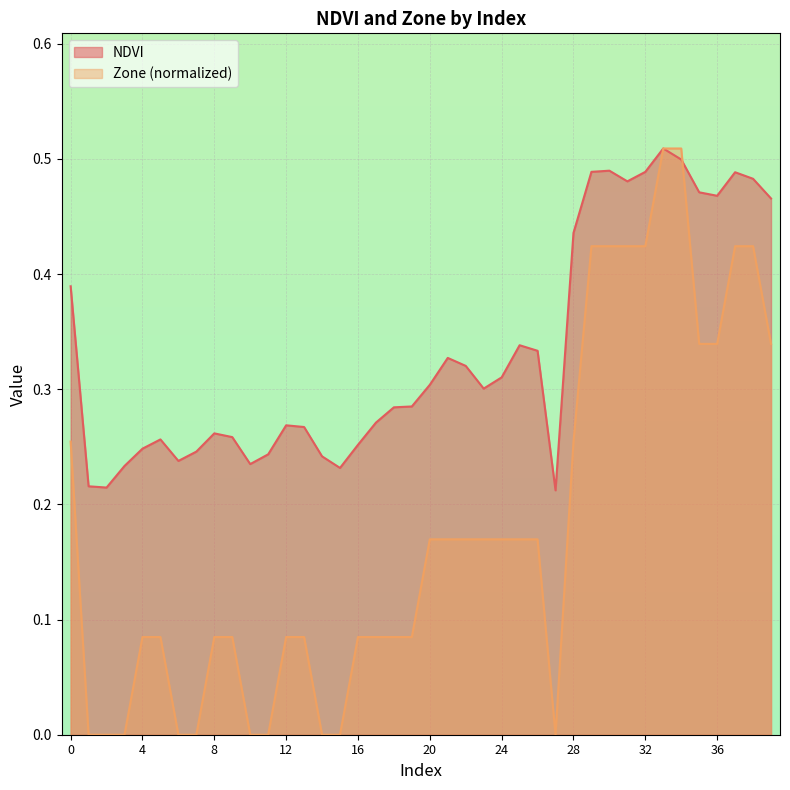

What is the greatest value displayed?

0.5